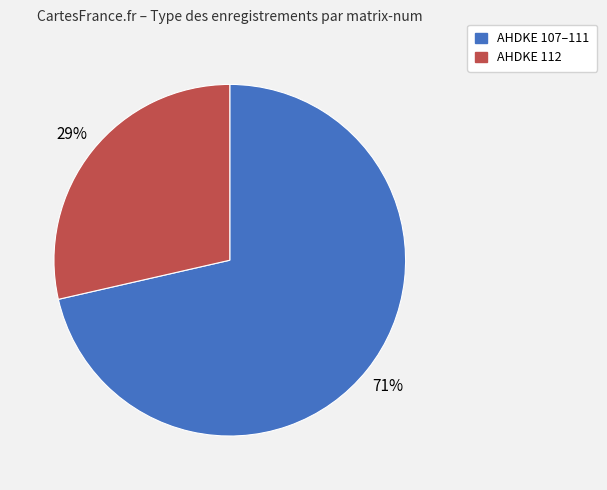

To the nearest percent, what portion does AHDKE 112 represent?

29%